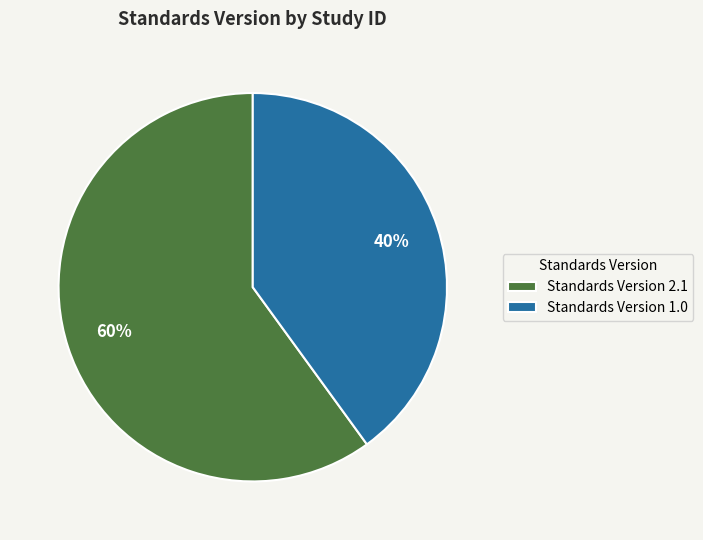

Is there a majority slice in this chart?

Yes